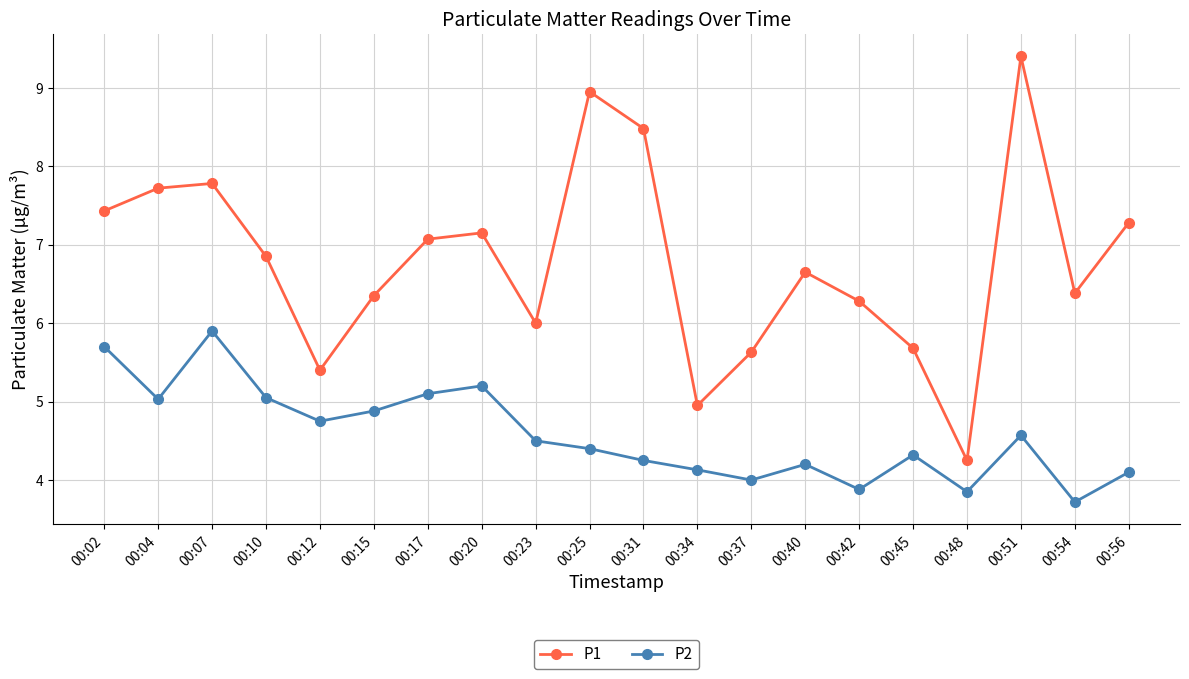

Which series has the widest spread of values?

P1